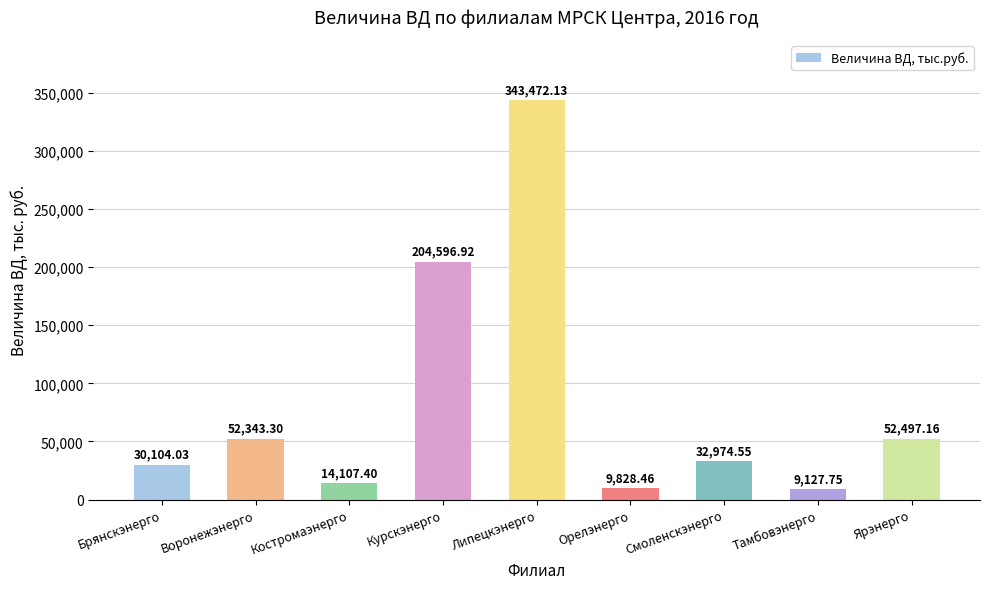

List the labels in order of value, largest first.

Липецкэнерго, Курскэнерго, Ярэнерго, Воронежэнерго, Смоленскэнерго, Брянскэнерго, Костромаэнерго, Орелэнерго, Тамбовэнерго